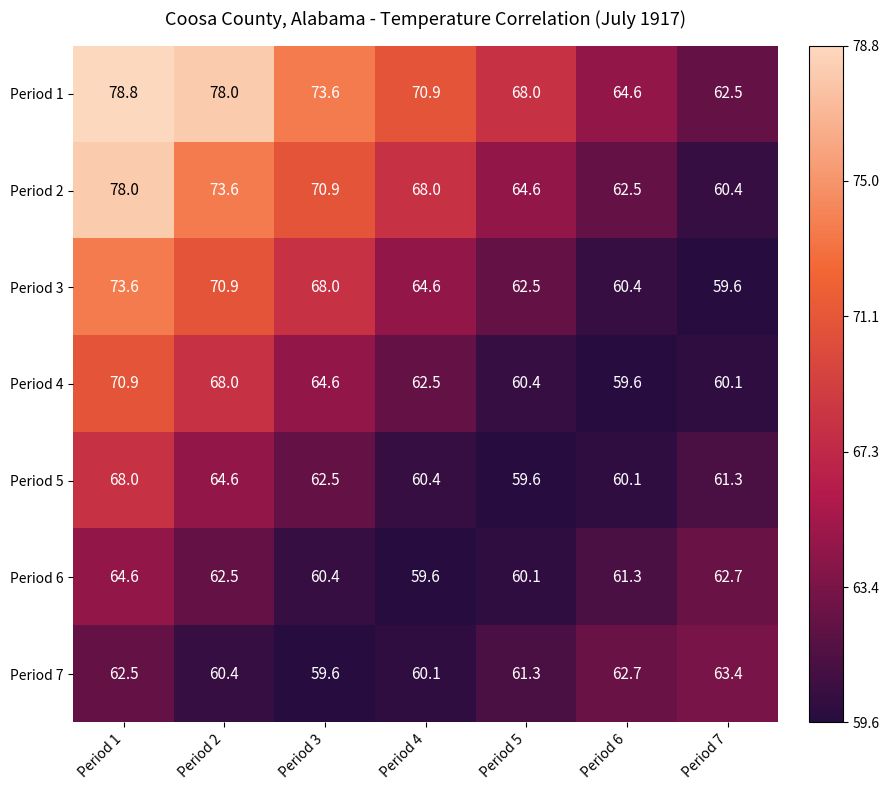

How many data points does each series have?

7